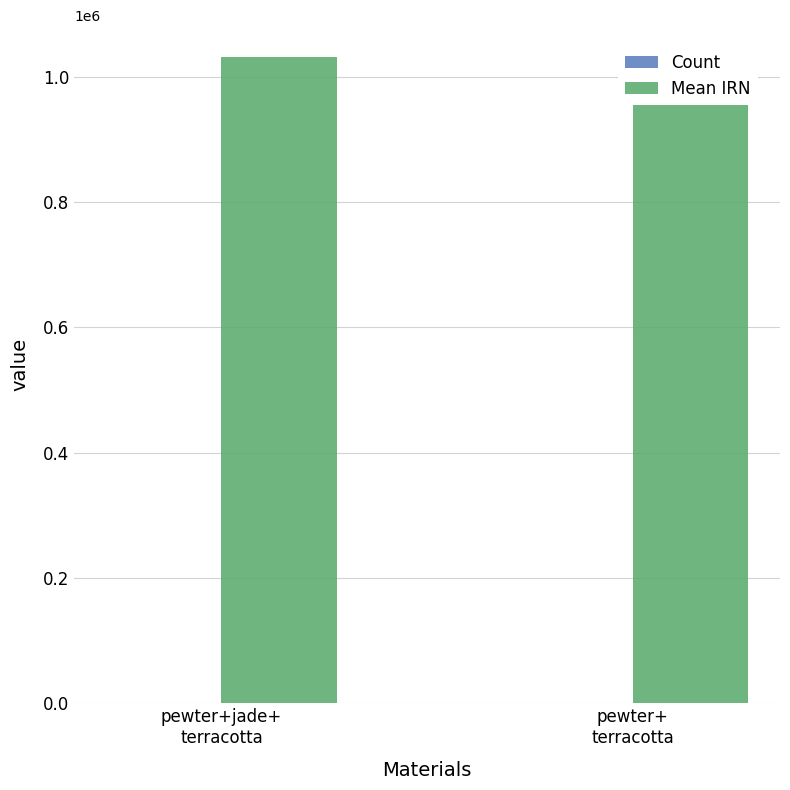

Which series has the largest range (max minus min)?

Mean IRN